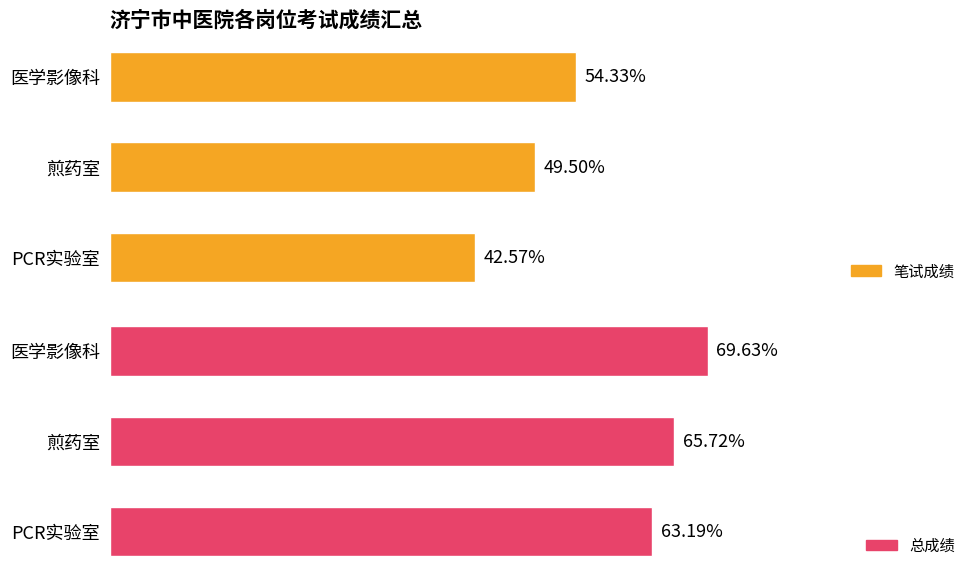

Are the bars grouped side by side (vs. stacked)?

Yes